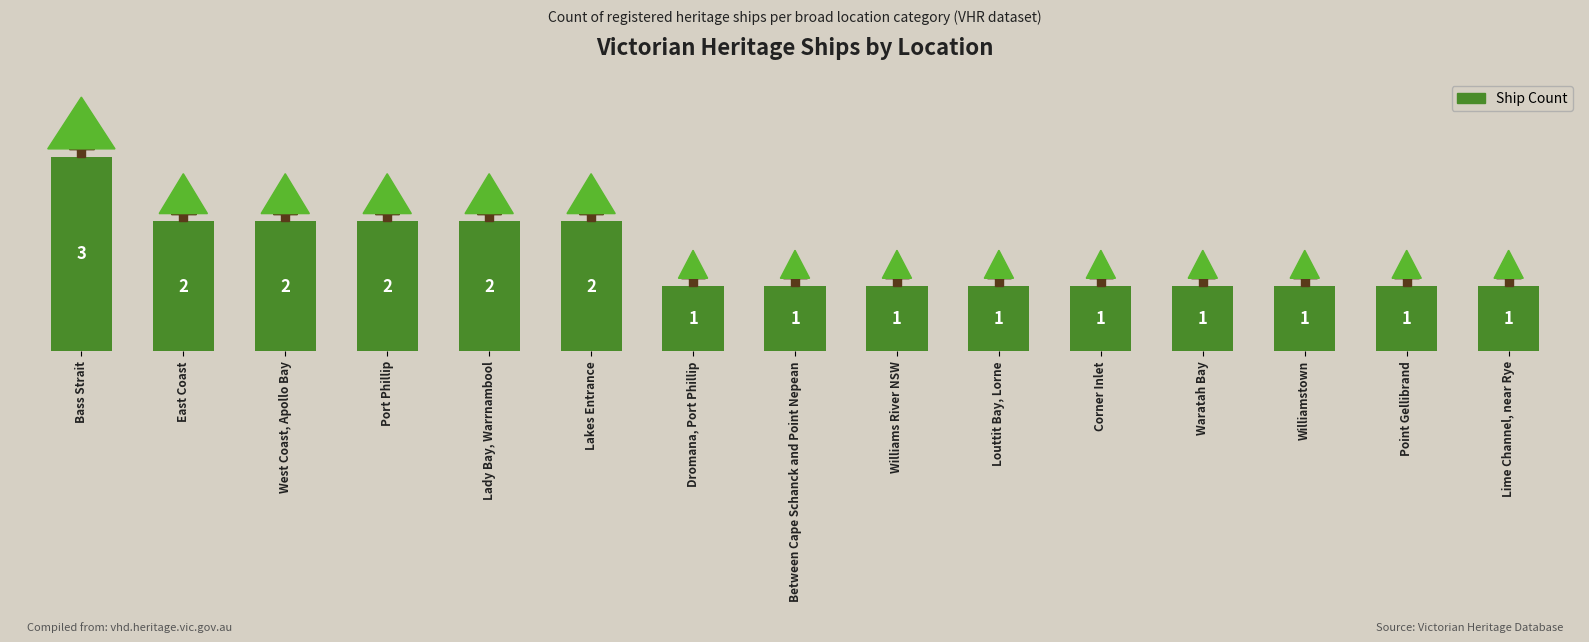

Is it true that the value at Lady Bay, Warrnambool is 1?

False